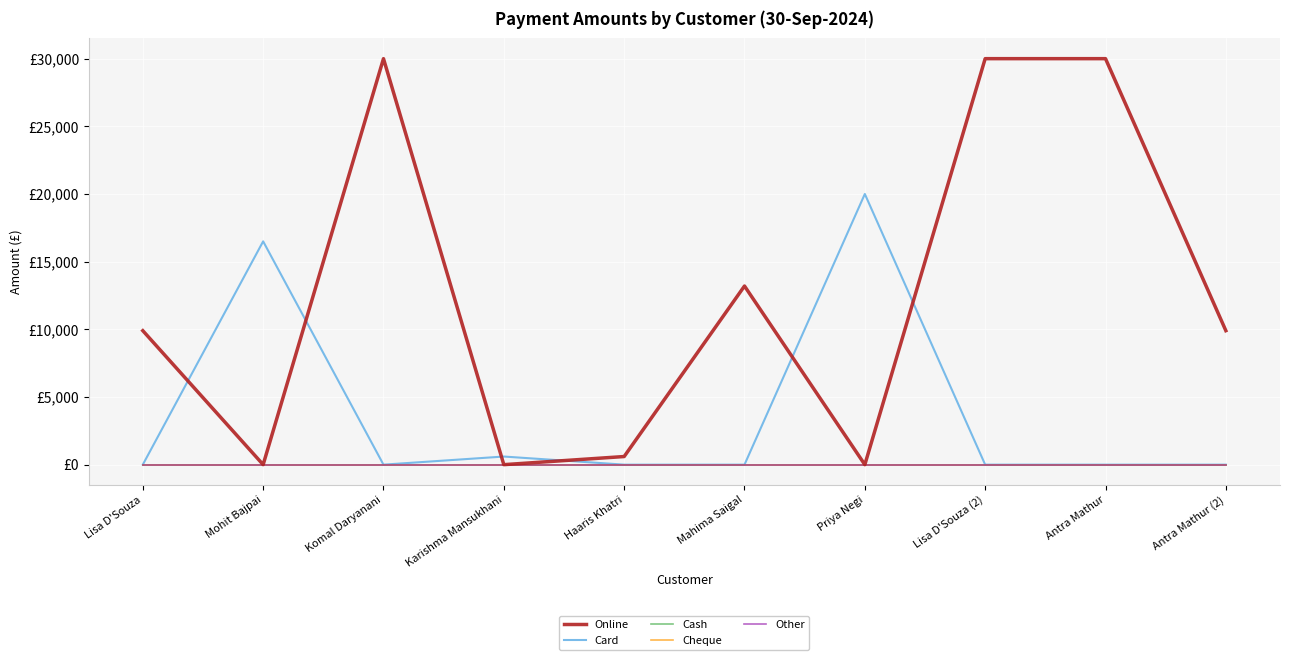

Rank the series by their maximum value, from highest to lowest.

Online, Card, Cash, Cheque, Other